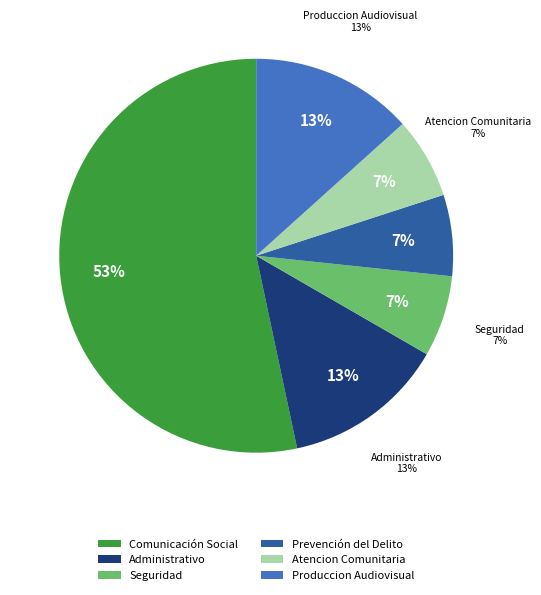

Which slice represents more than half of the pie?

Comunicación Social